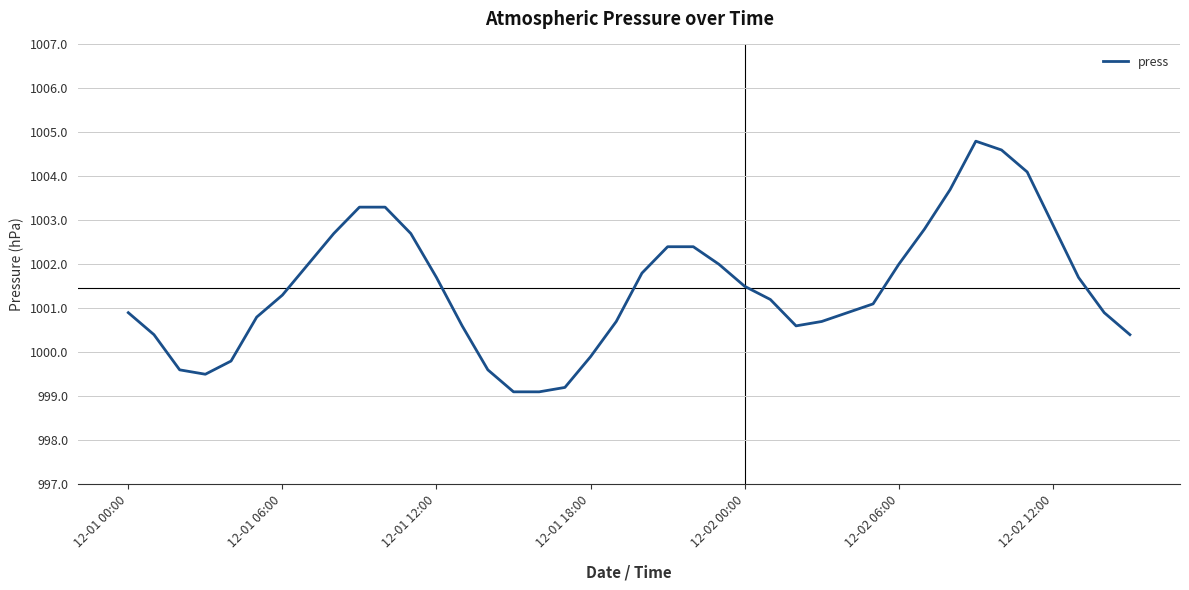

How many distinct data groups are displayed?

1